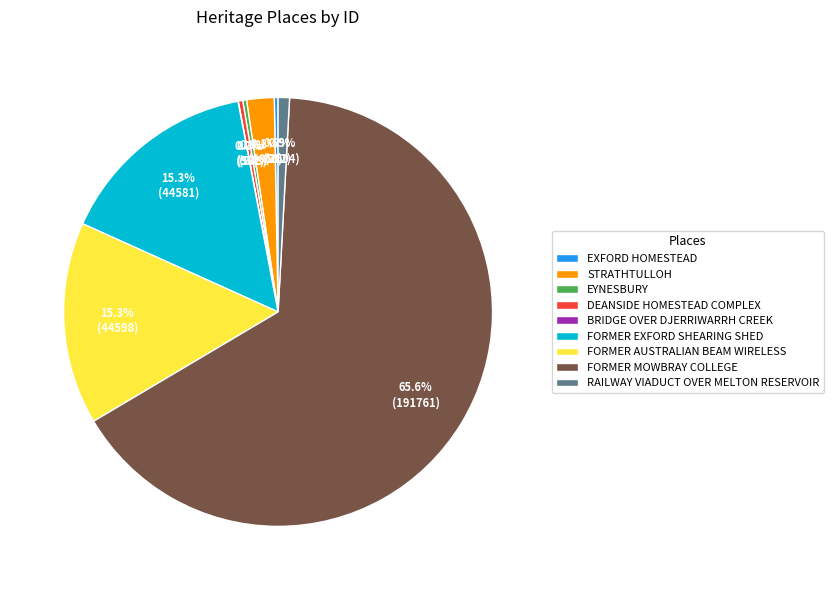

To the nearest percent, what percentage of the pie is STRATHTULLOH?

2%